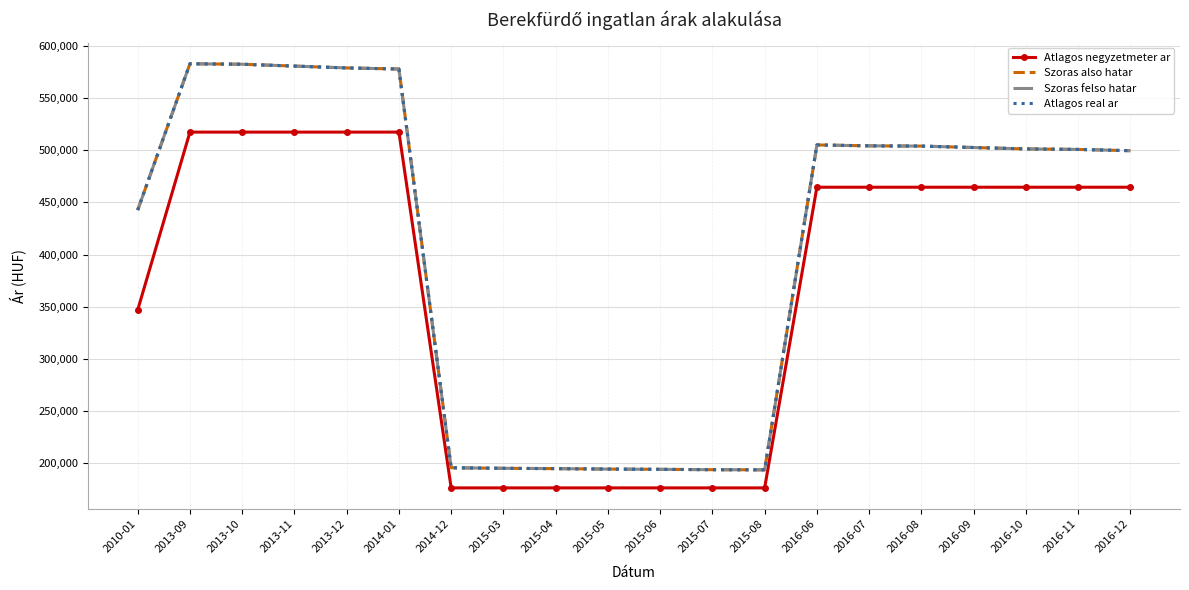

What value does the Szoras felso hatar series have at 2016-12, to the nearest 10?

499430